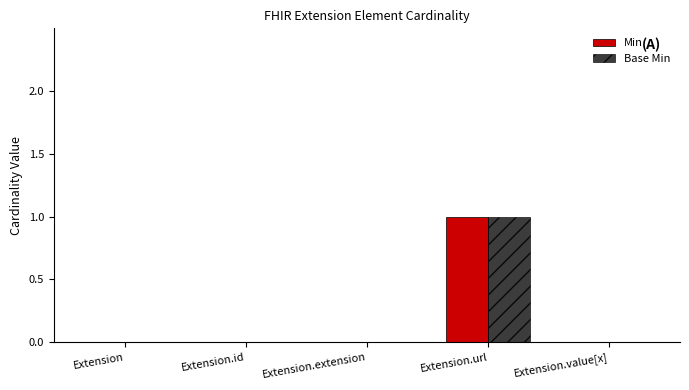

Which category has the highest value across all series?

Extension.url